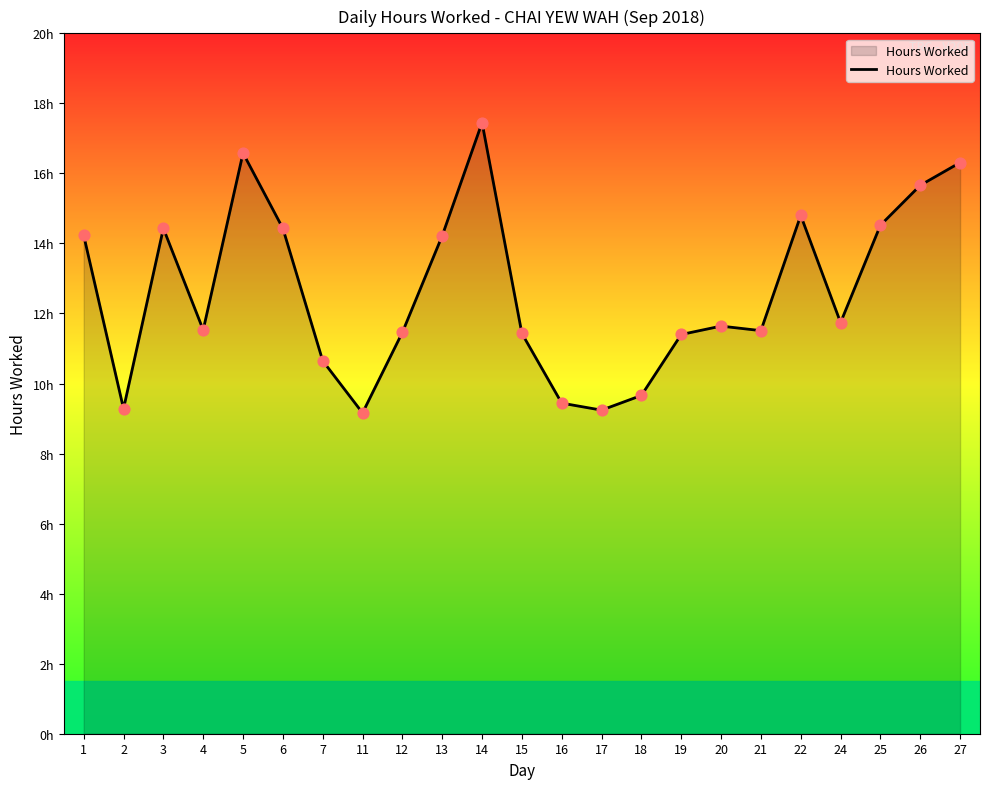

Is this an area chart (filled region under the line)?

Yes